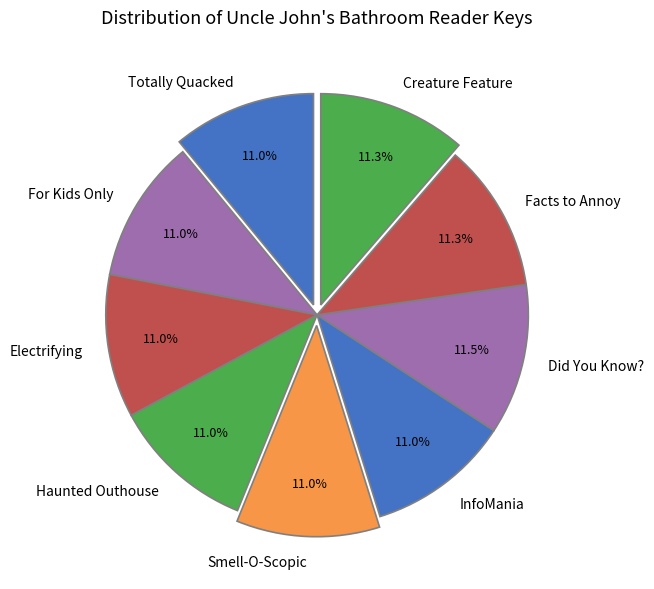

Is it true that For Kids Only is 11% of the pie?

True